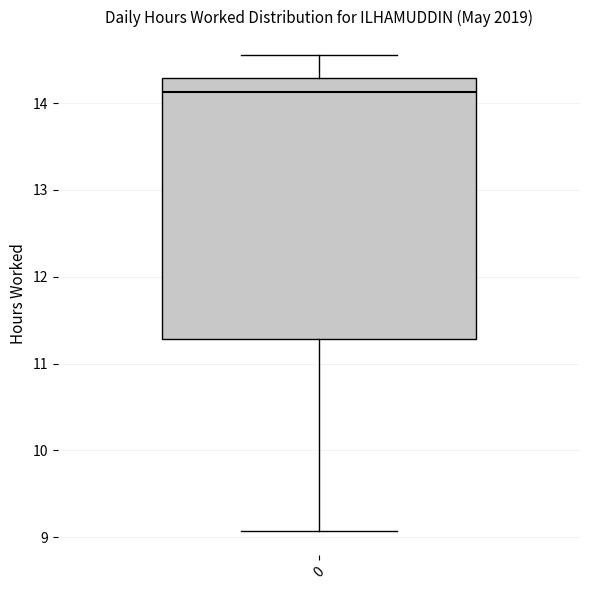

Transcribe this box plot: give where the median line is, the range the box spans, and where the two whiskers end, as read against the y-axis. The values are not printed on the chart, so give them approximately, as read against the axis.

median 14.1, box 11.3 to 14.3, whiskers 9.1 to 14.6